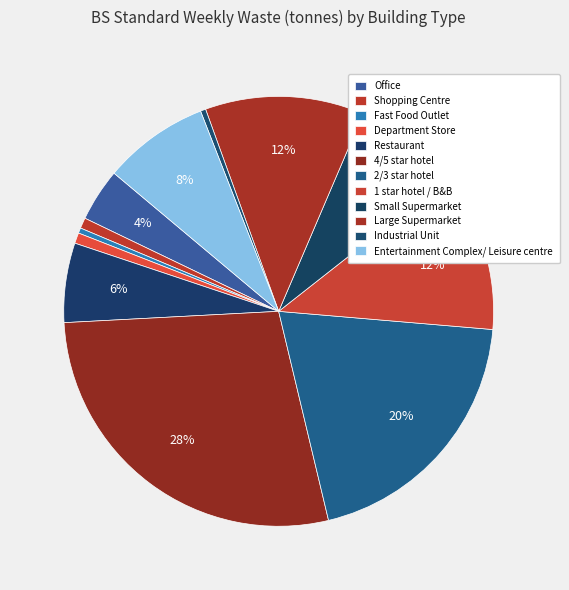

To the nearest percent, what is the average slice percentage?

8%